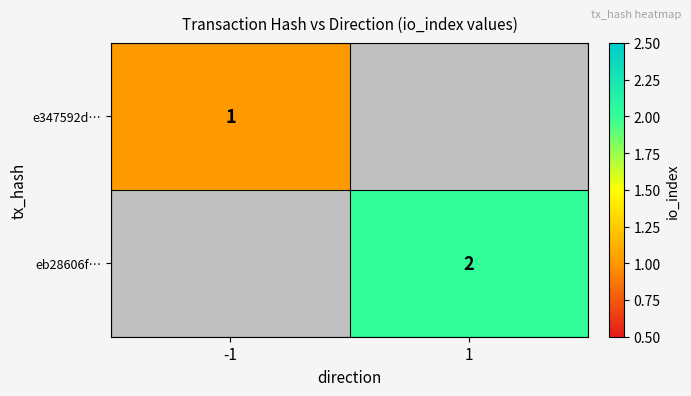

The eb28606f… series shows 1 at 1. True or false?

False